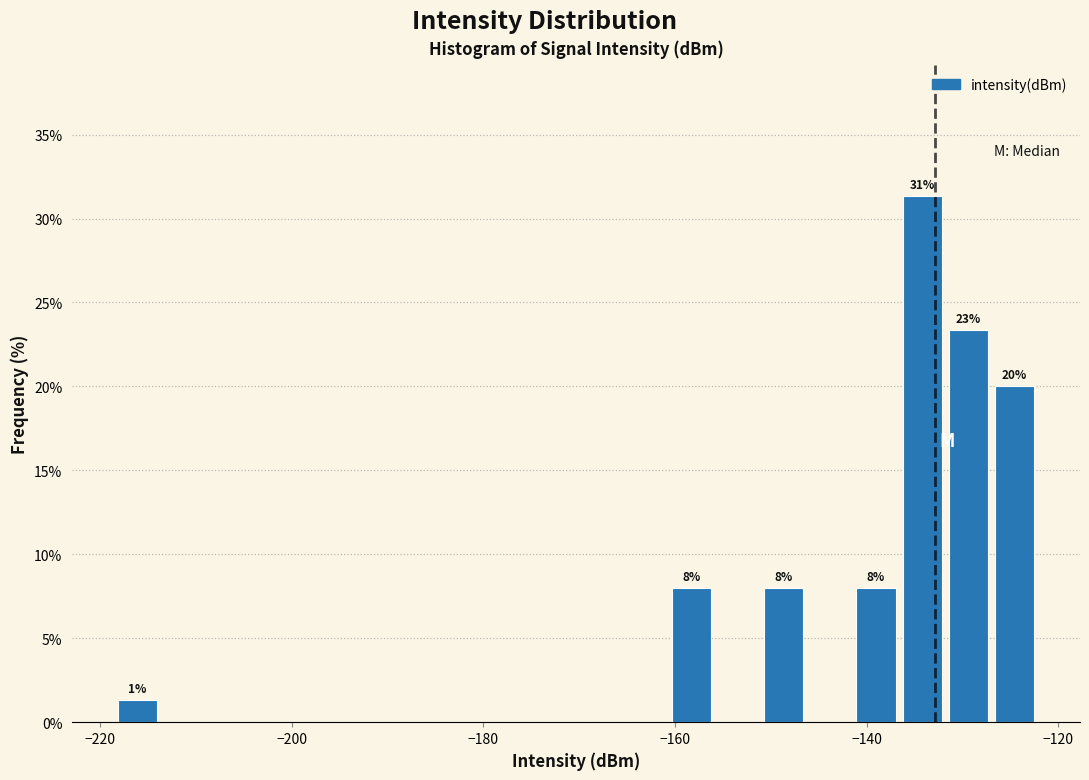

Around what value on the x-axis is the tallest bar? Give the approximate position of its centre, as read against the axis.

-134